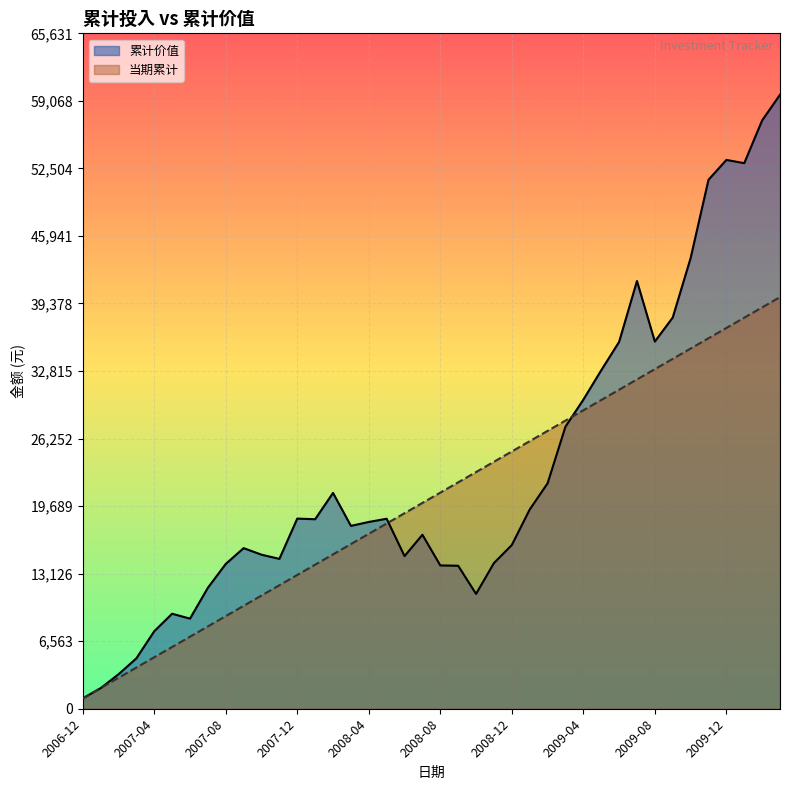

What is the difference between the maximum and minimum values in the 累计价值 series?

58664.8